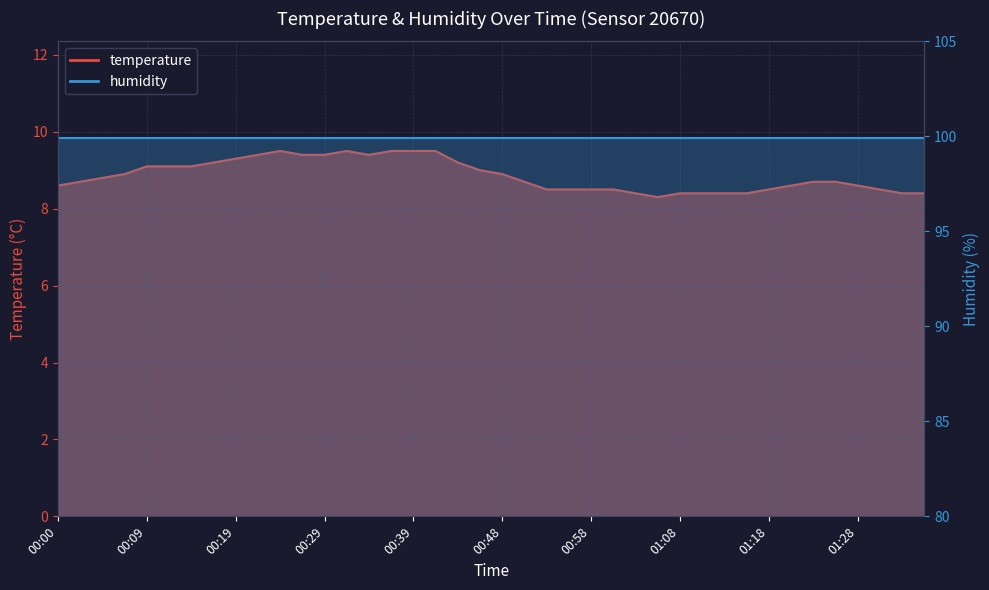

List the labels in order of value, largest first.

00:24, 00:31, 00:36, 00:39, 00:41, 00:22, 00:27, 00:29, 00:34, 00:19, 00:17, 00:44, 00:09, 00:12, 00:14, 00:46, 00:07, 00:48, 00:05, 00:02, 00:51, 01:23, 01:25, 00:00, 01:20, 01:28, 00:53, 00:56, 00:58, 01:01, 01:18, 01:30, 01:03, 01:08, 01:11, 01:13, 01:15, 01:32, 01:35, 01:06